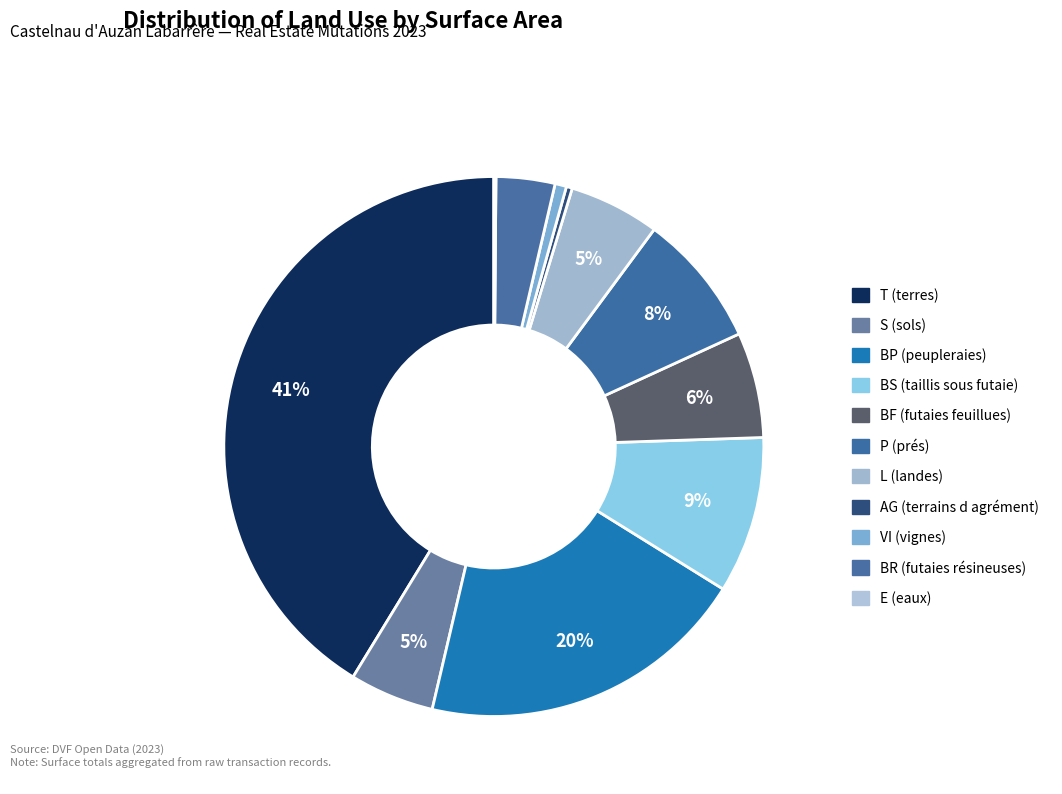

To the nearest percent, what portion does BP (peupleraies) represent?

20%